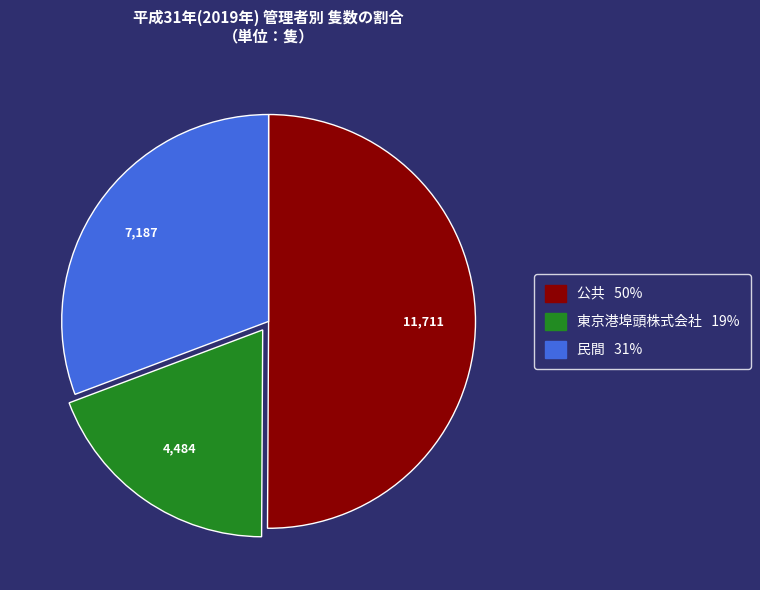

True or false: 民間 accounts for 31% of the total.

True